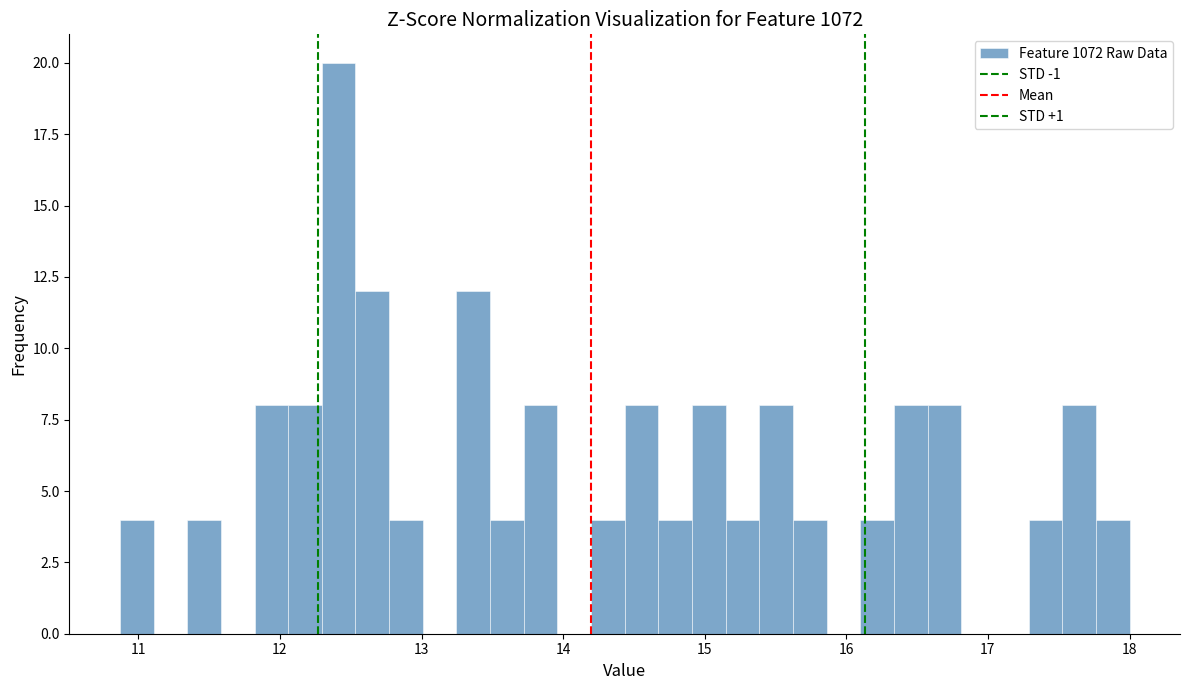

Read against the x-axis, roughly where is the centre of the tallest bar?

12.4